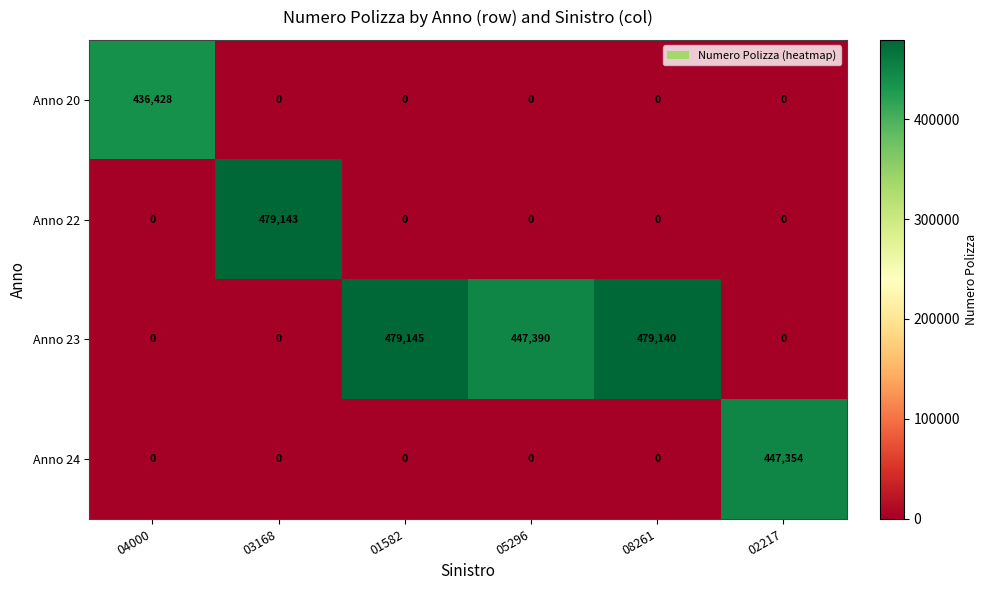

Which category has the highest value in the Anno 20 series?

04000